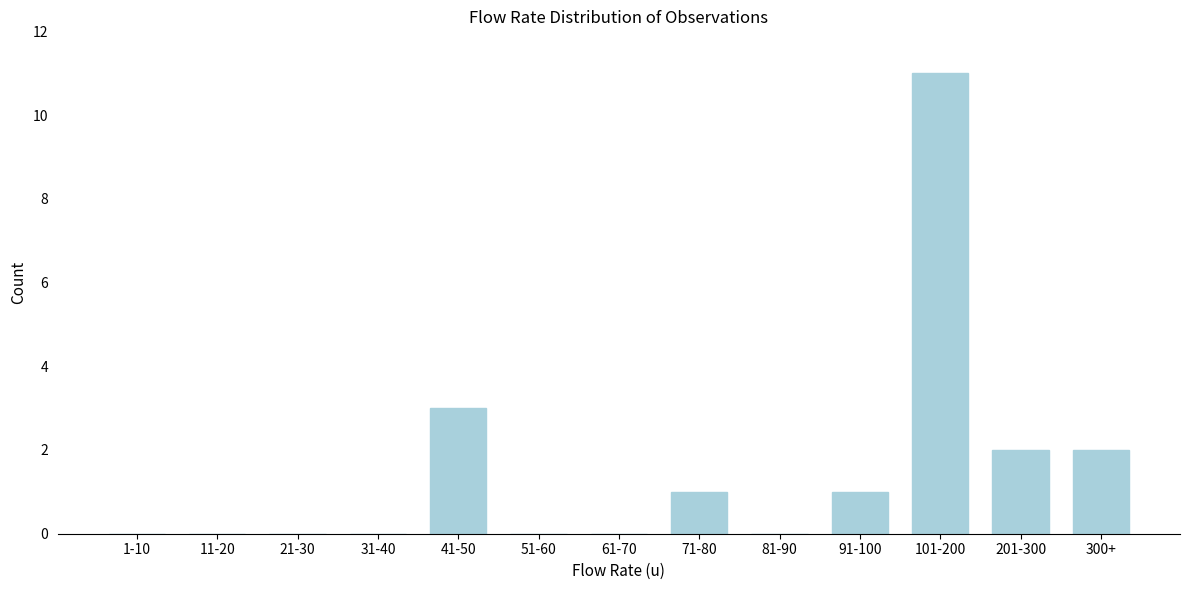

Reading left to right, transcribe all the data shown in this chart.

1-10=0	11-20=0	21-30=0	31-40=0	41-50=3	51-60=0	61-70=0	71-80=1	81-90=0	91-100=1	101-200=11	201-300=2	300+=2